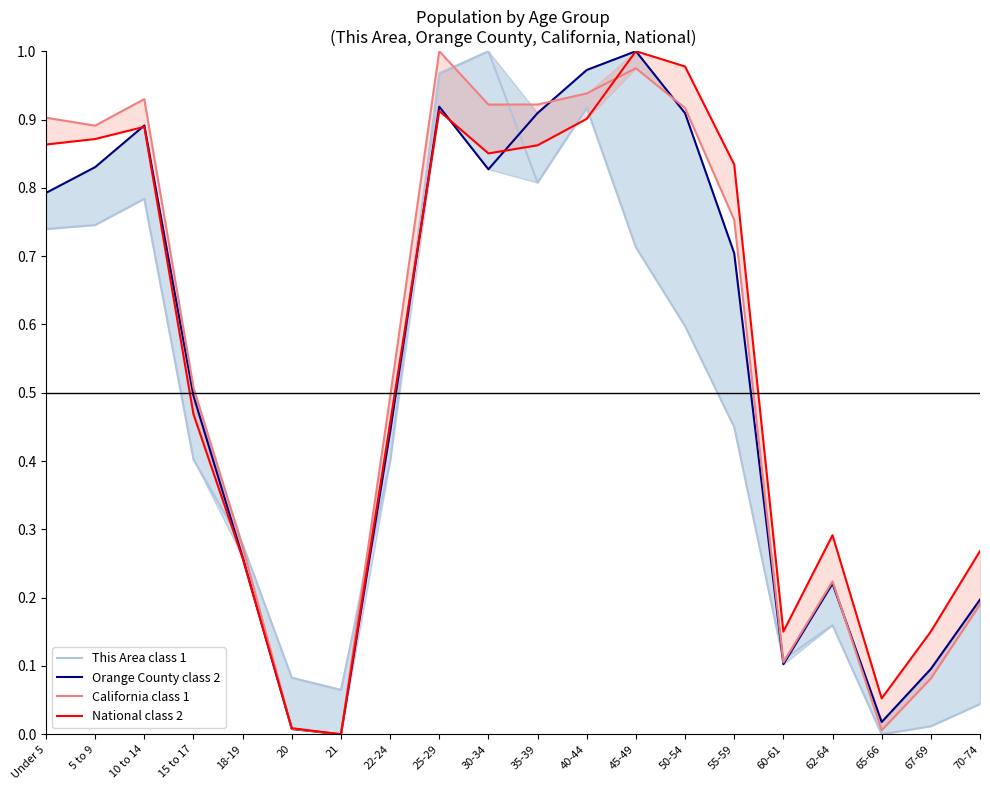

Reading left to right, extract all data points from this chart.

This Area class 1: 0.7	0.7	0.8	0.4	0.3	0.1	0.1	0.4	1.0	1.0	0.8	0.9	0.7	0.6	0.4	0.1	0.2	0.0	0.0	0.0
Orange County class 2: 0.8	0.8	0.9	0.5	0.3	0.0	0.0	0.4	0.9	0.8	0.9	1.0	1.0	0.9	0.7	0.1	0.2	0.0	0.1	0.2
California class 1: 0.9	0.9	0.9	0.5	0.3	0.0	0.0	0.5	1.0	0.9	0.9	0.9	1.0	0.9	0.8	0.1	0.2	0.0	0.1	0.2
National class 2: 0.9	0.9	0.9	0.5	0.3	0.0	0.0	0.5	0.9	0.9	0.9	0.9	1.0	1.0	0.8	0.2	0.3	0.1	0.2	0.3